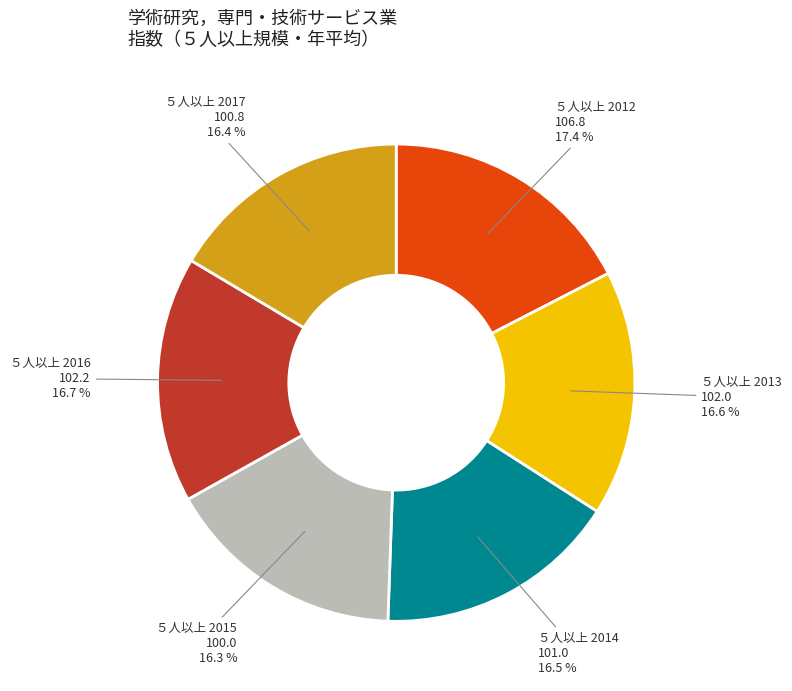

Is there a majority slice in this chart?

No